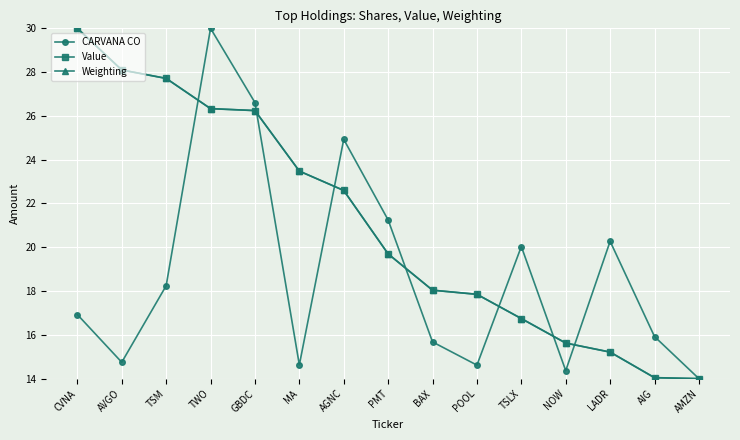

What is the total value across all series at AIG?

44.0